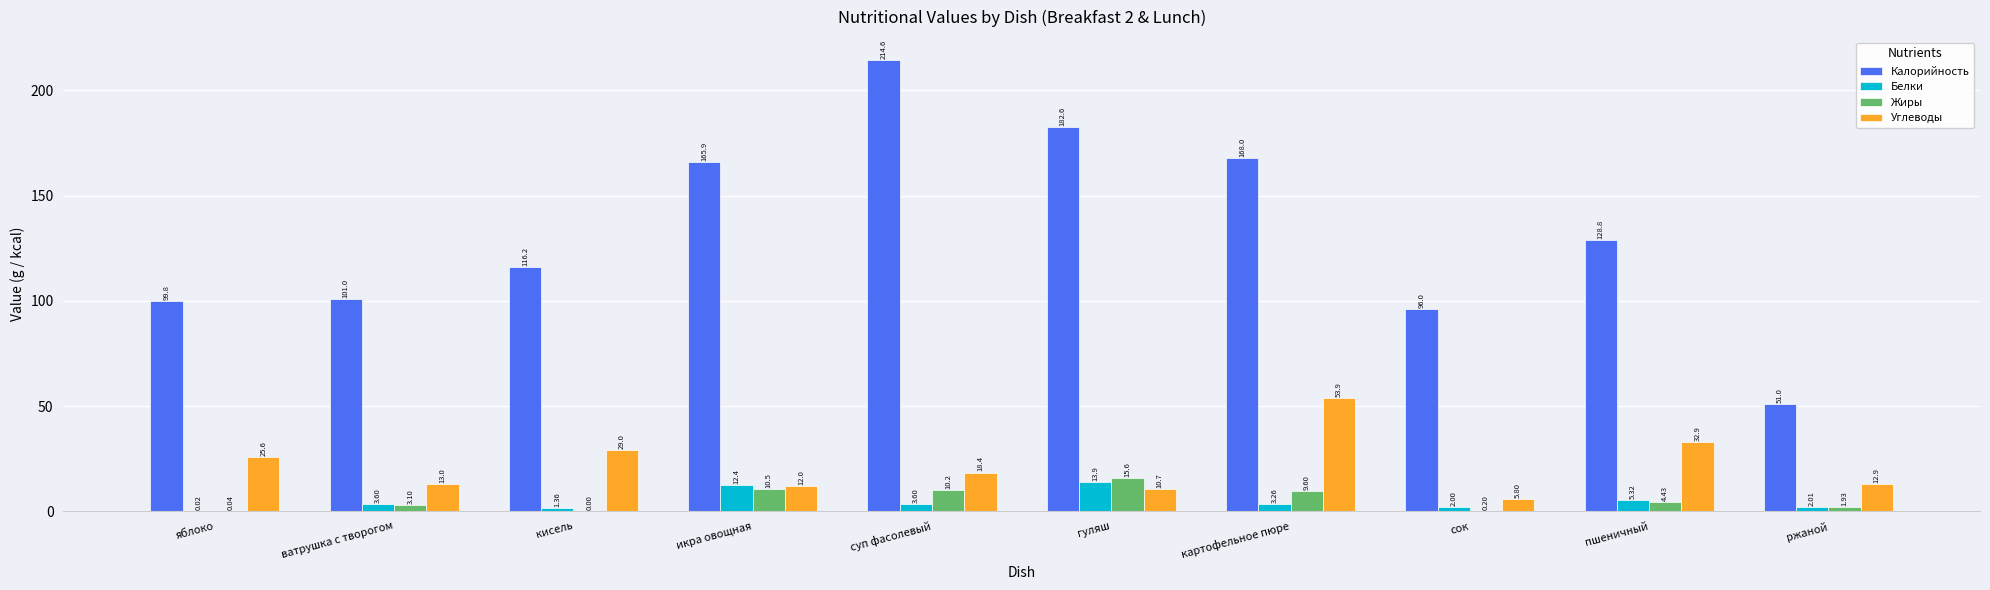

At which label is Калорийность closest to 132?

пшеничный